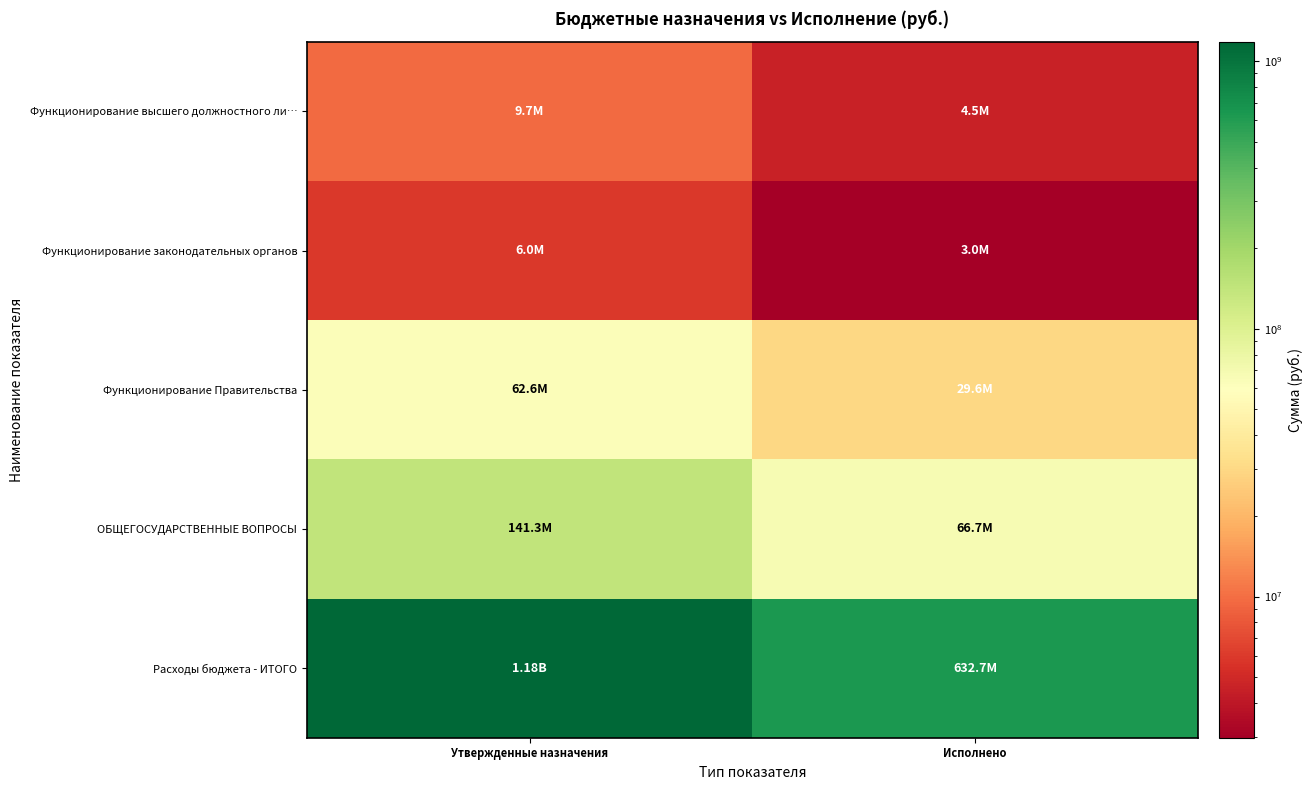

At which category is the sum across all series the highest?

Утвержденные назначения